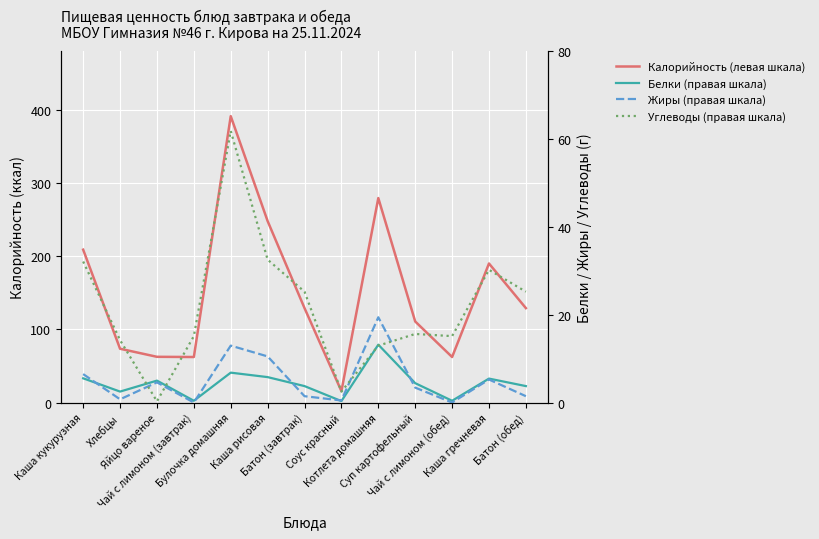

True or false: Жиры (правая шкала) and Калорийность (левая шкала) cross at least once.

False